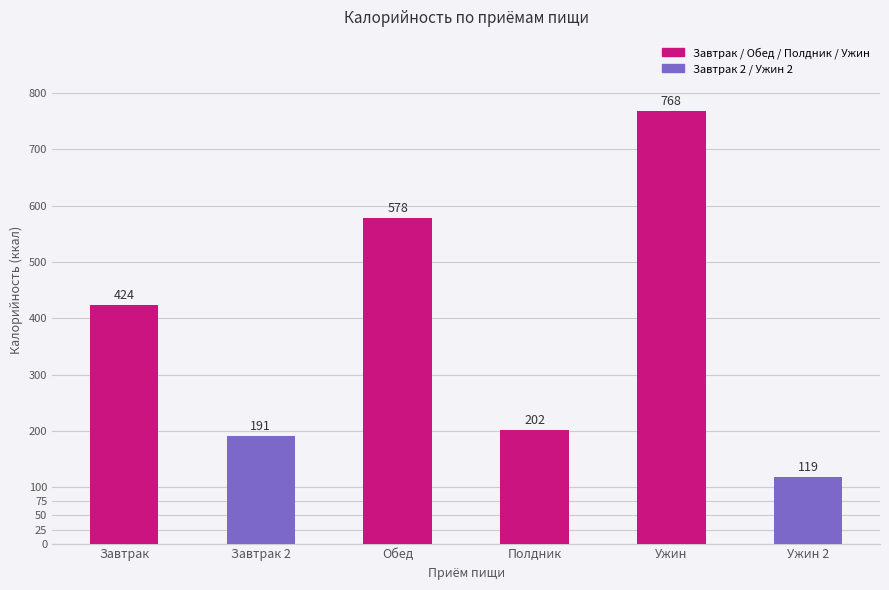

List the labels in order of value, smallest first.

Ужин 2, Завтрак 2, Полдник, Завтрак, Обед, Ужин